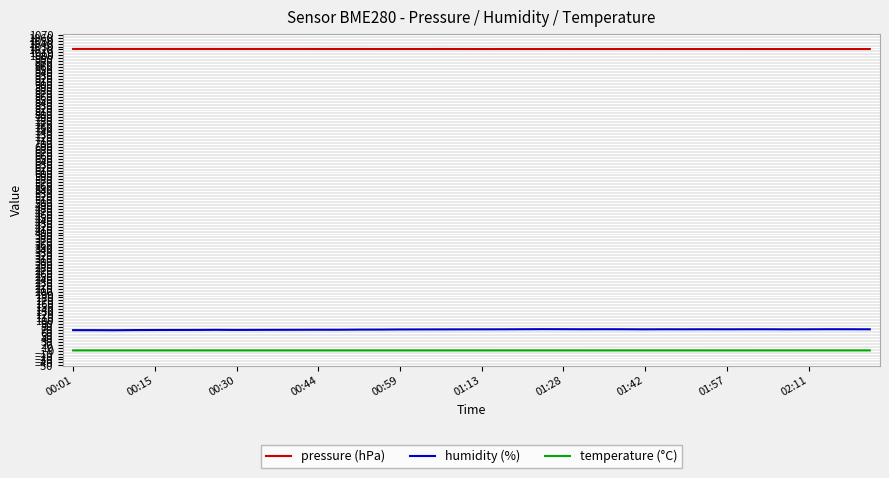

True or false: humidity (%) and temperature (°C) cross at least once.

False